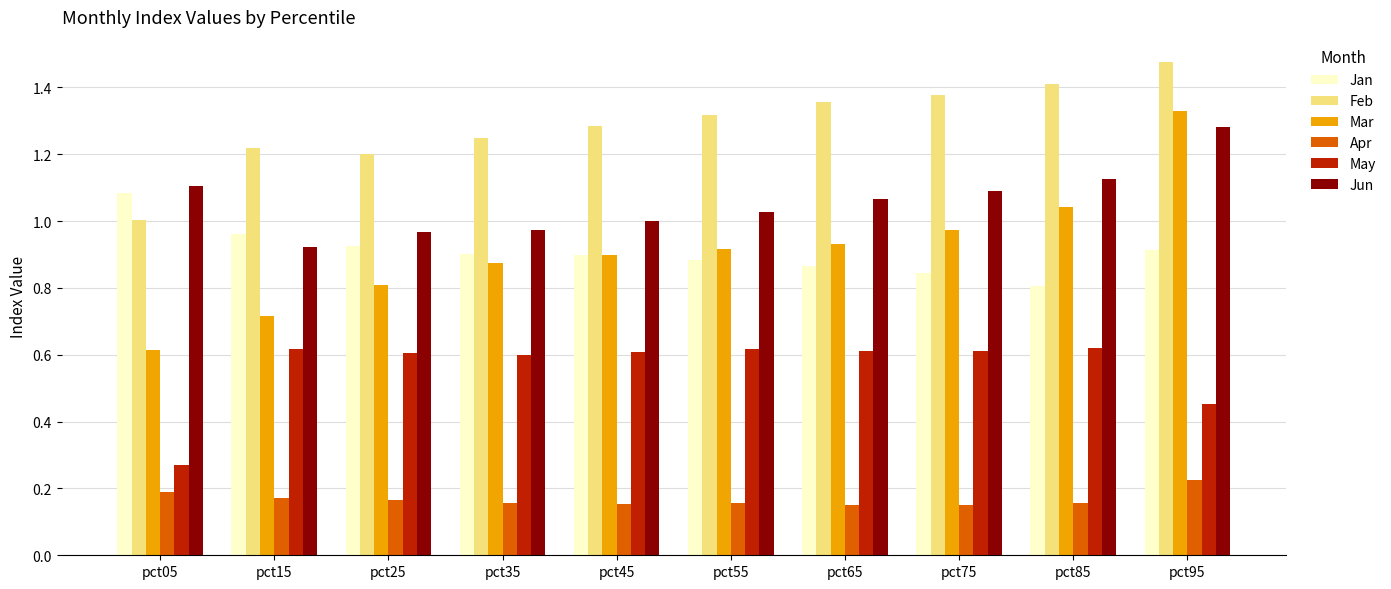

At which category is the sum across all series the highest?

pct95